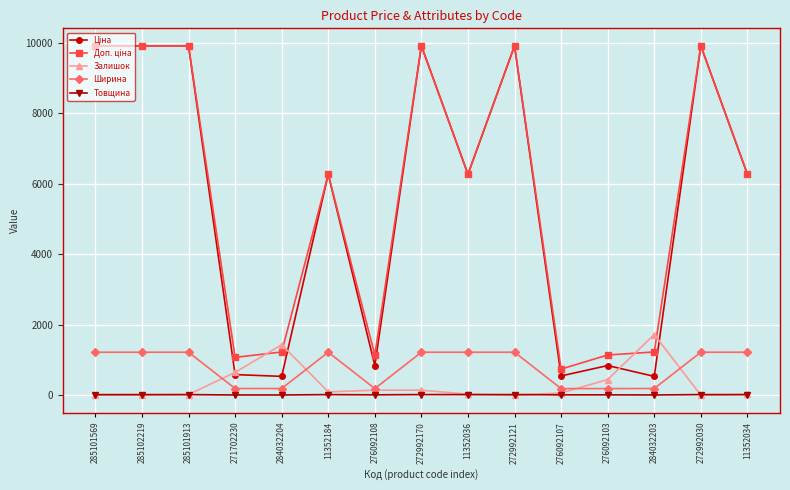

Count the number of categories in the chart.

15